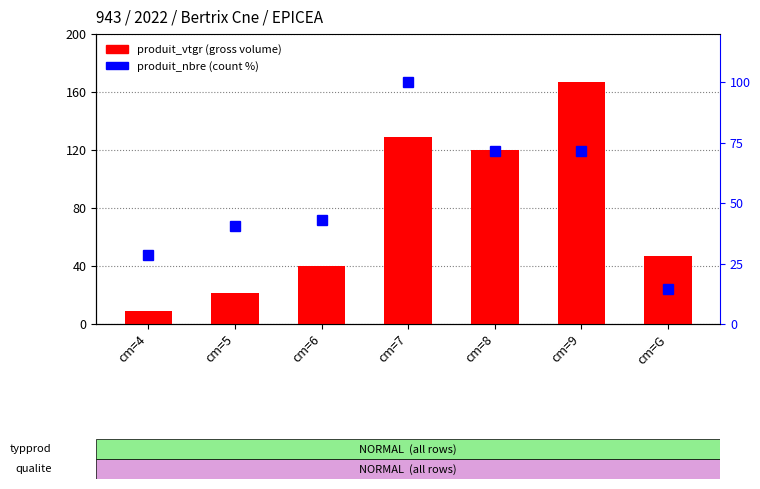

What is the difference between the maximum and minimum values in the produit_vtgr series?

158.3